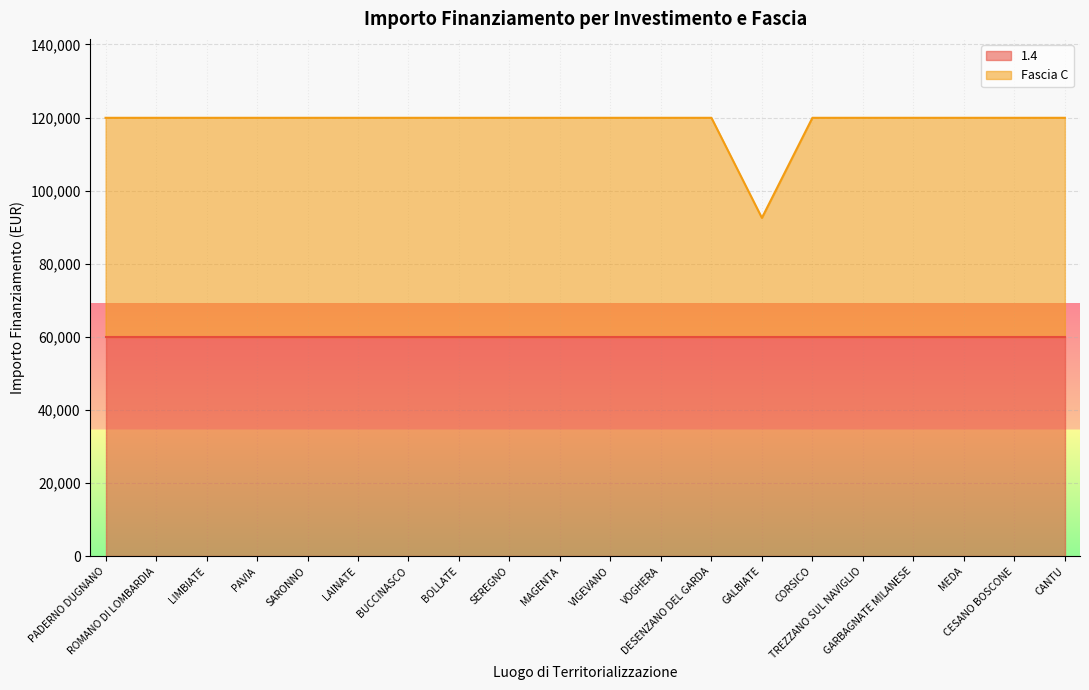

How many interior local valleys (lower than both neighbors) does the data have?

1